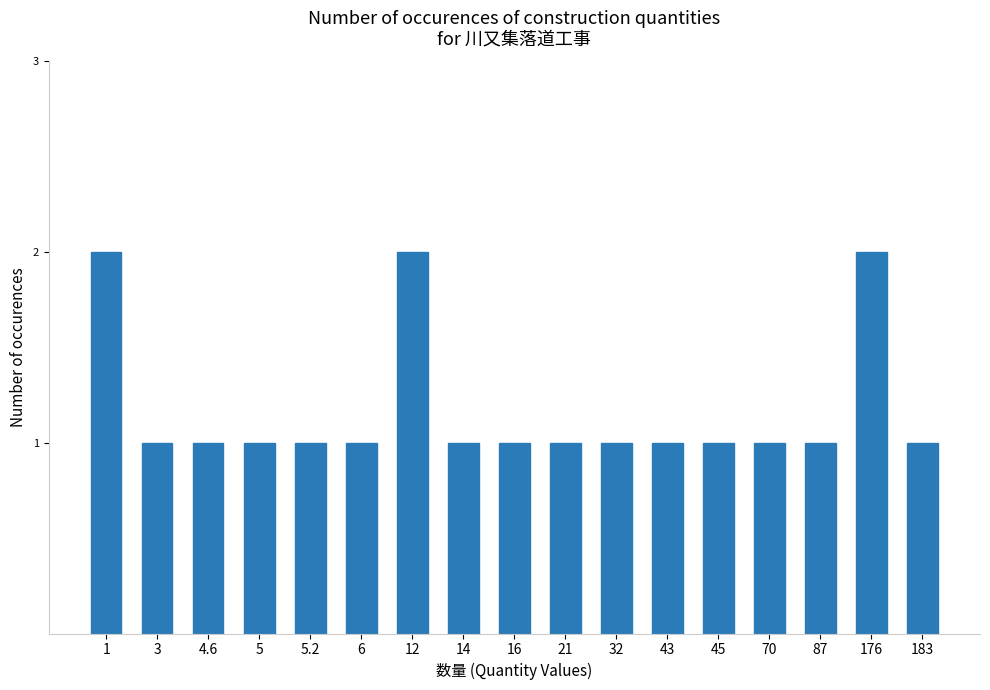

What is the change in value from 1 to 32?

-1